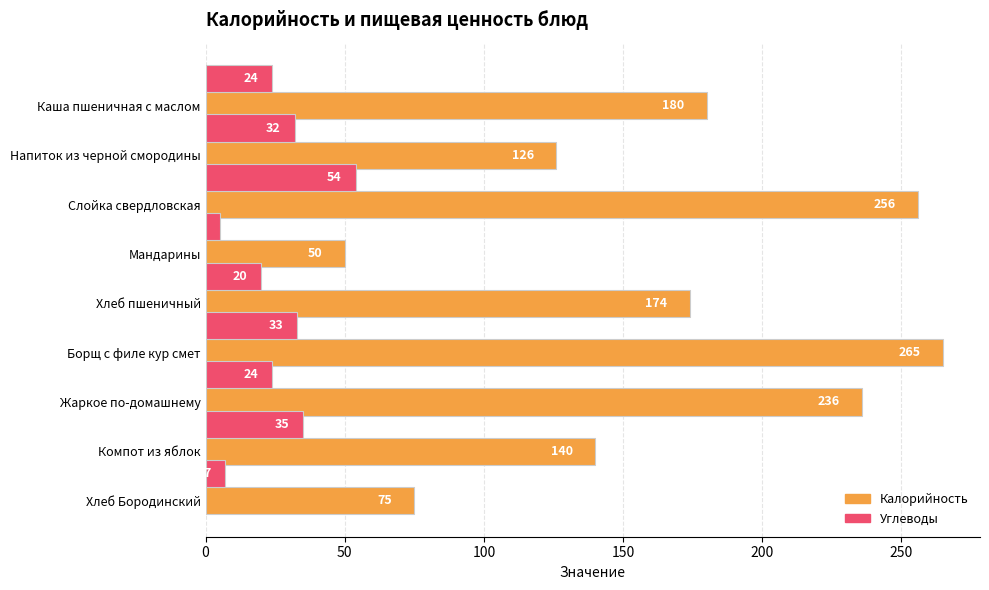

What is the difference between the second highest and minimum values in the Калорийность series?

206